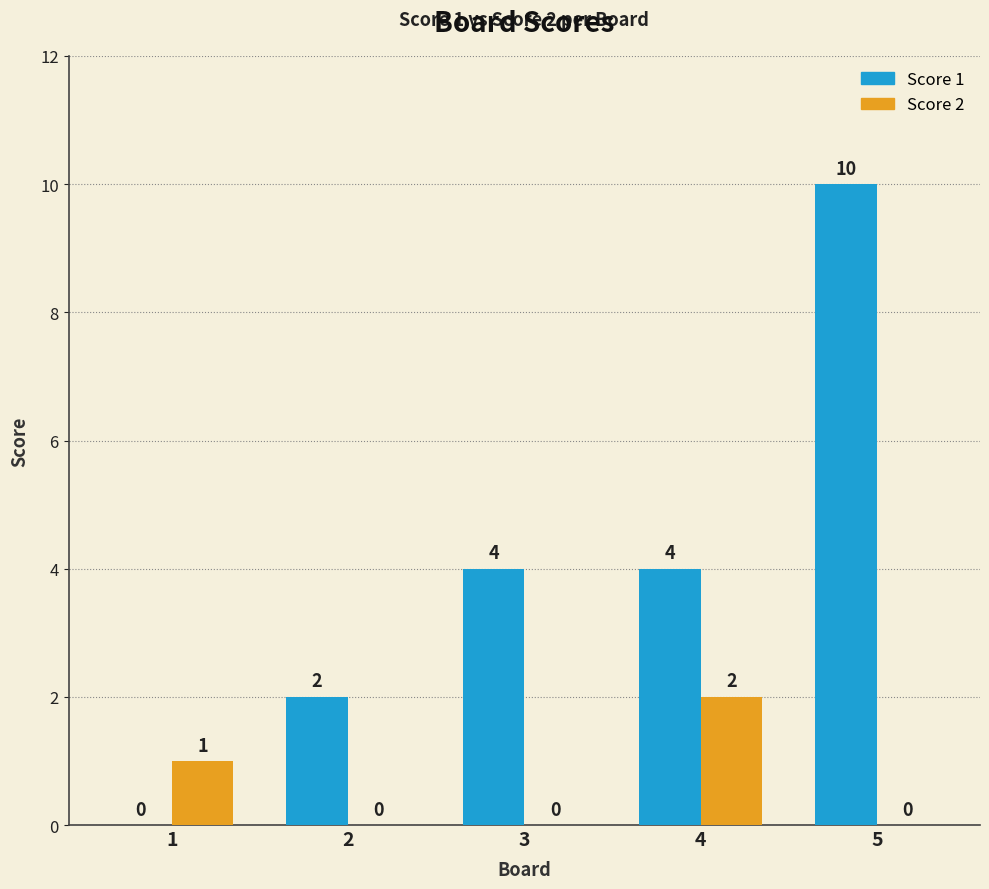

What is the greatest value displayed?

10